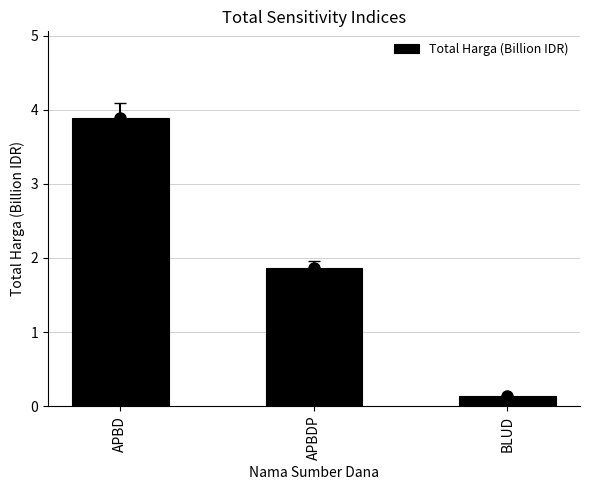

What is the label of the 2nd bar from the left?

APBDP